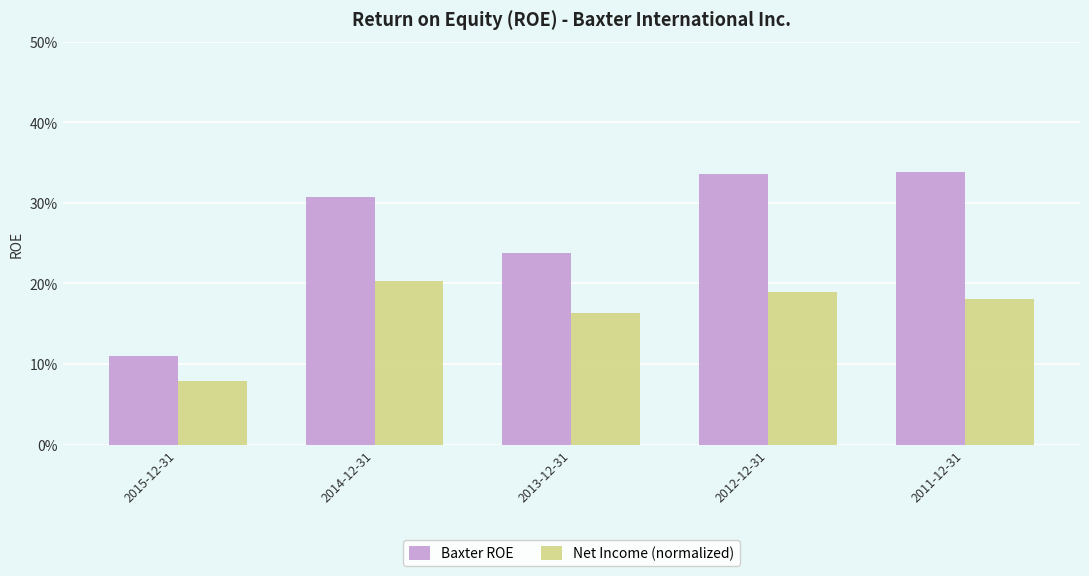

What are all the series names shown in the legend?

Baxter ROE, Net Income (normalized)